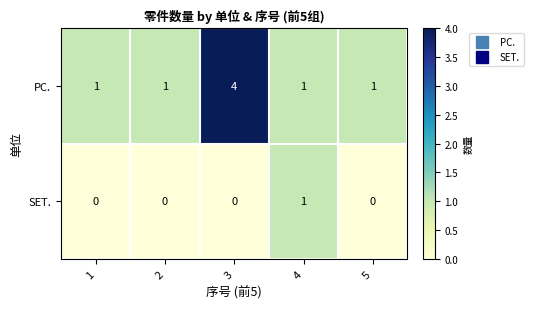

Rank the series by their average value, from highest to lowest.

PC., SET.